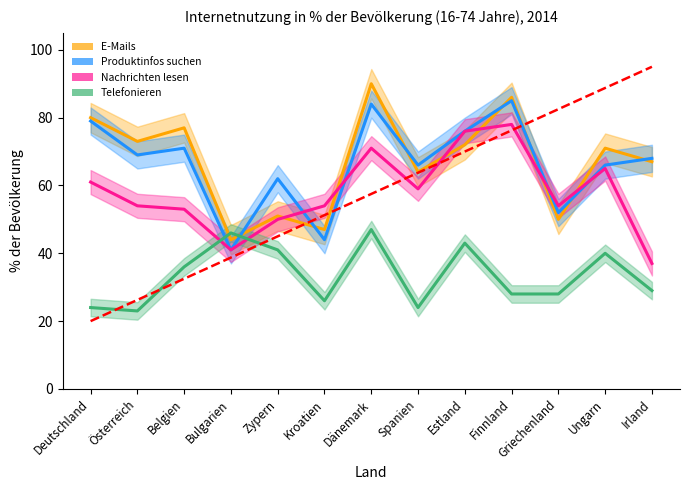

What is the average value of the Telefonieren series?

33